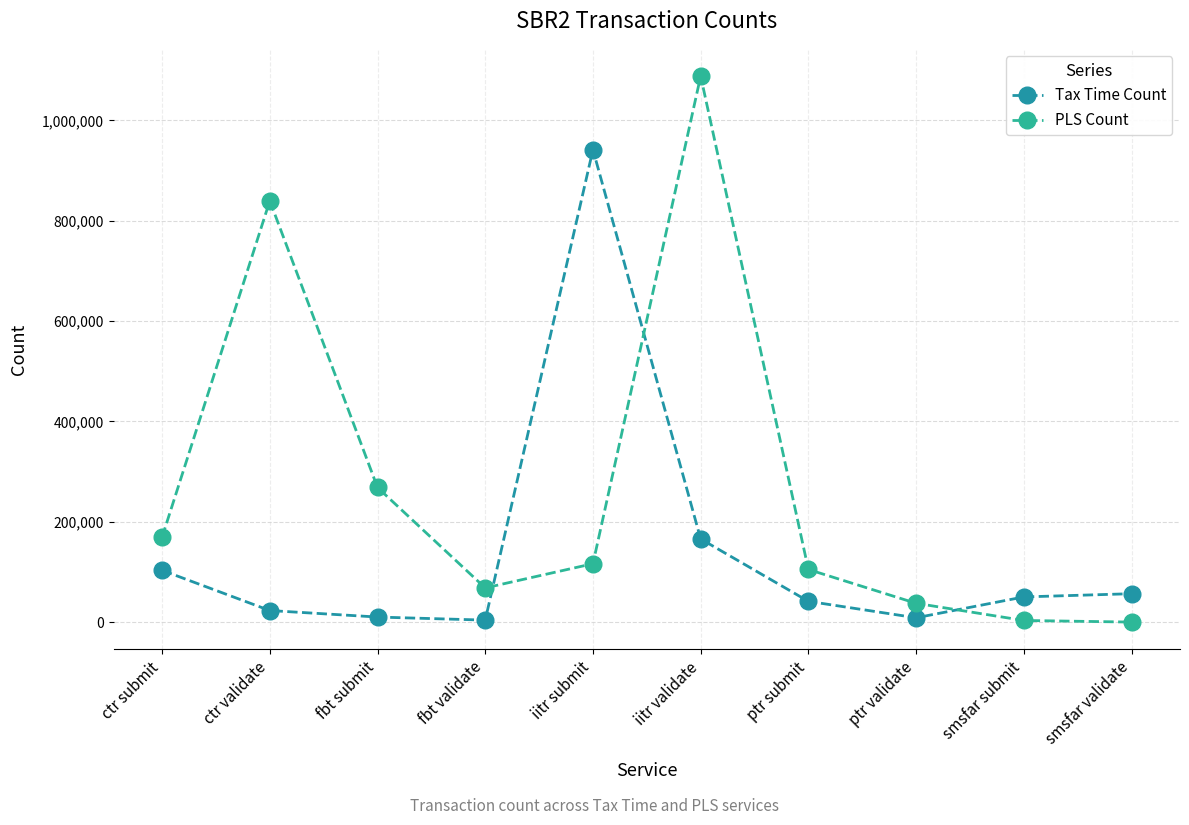

True or false: Tax Time Count and PLS Count intersect in this chart.

True